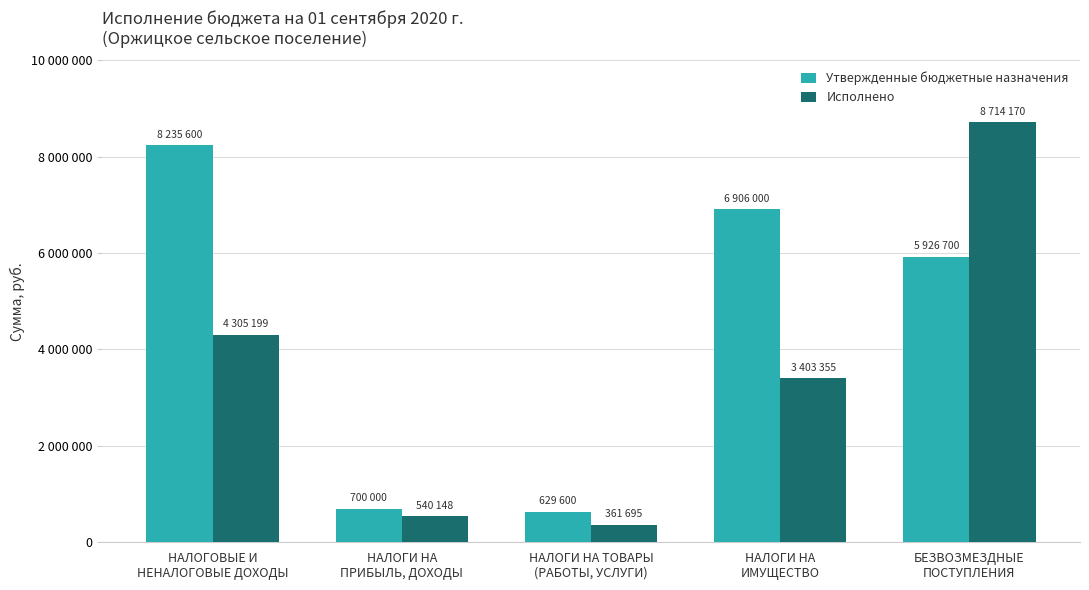

Are the bars horizontal?

No